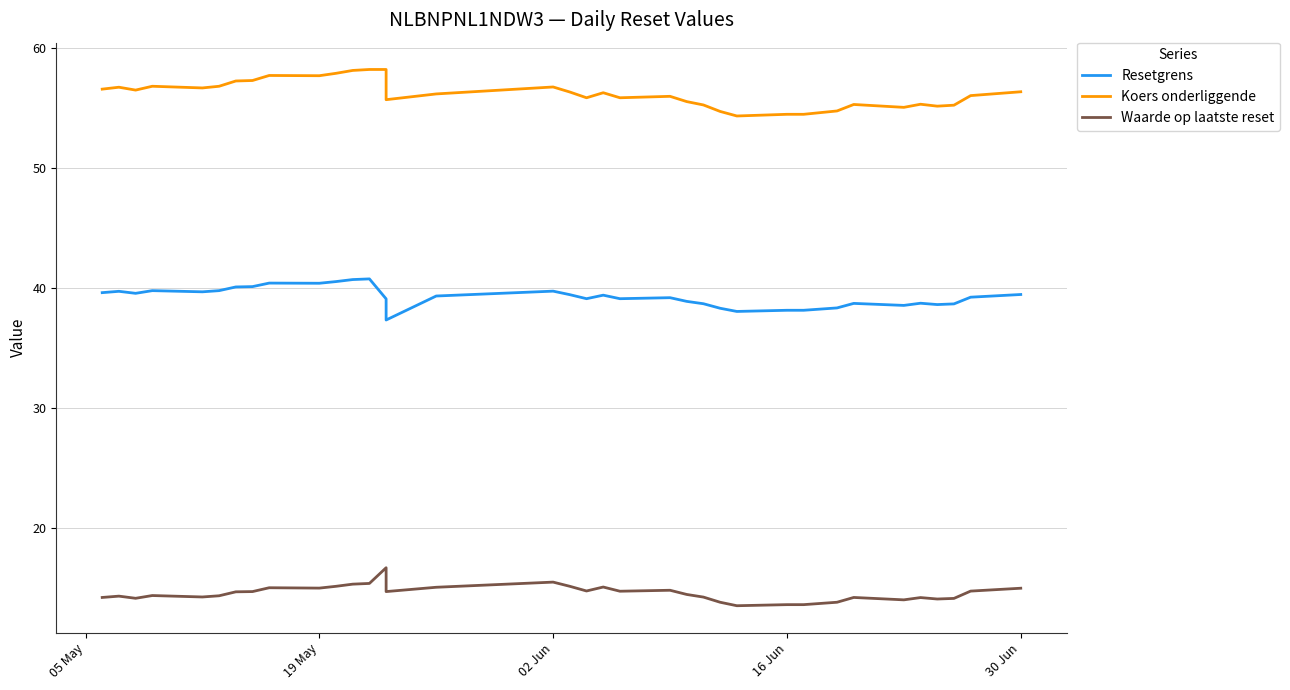

True or false: Waarde op laatste reset and Koers onderliggende cross at least once.

False